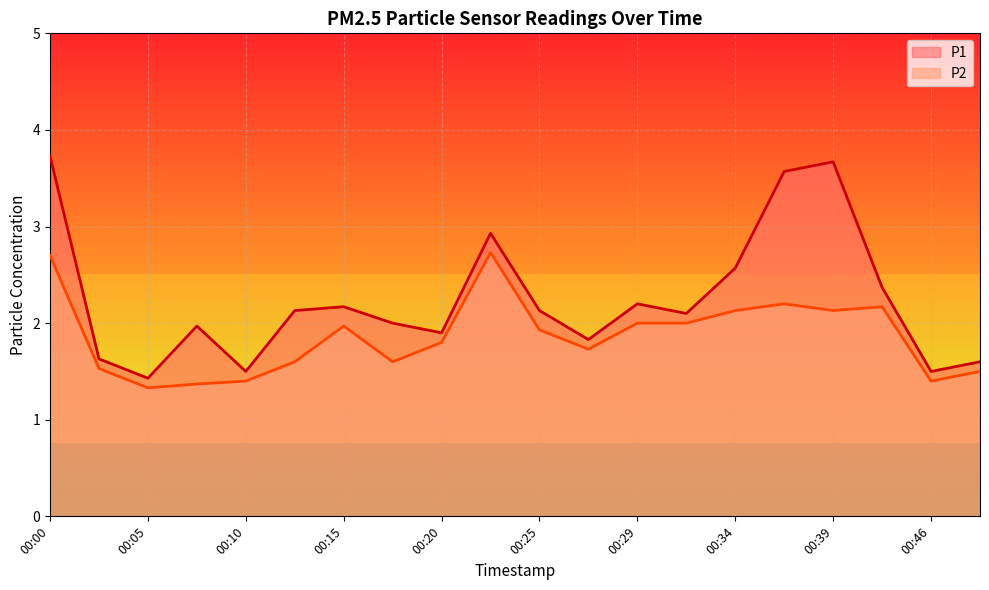

True or false: P1 and P2 cross at least once.

False